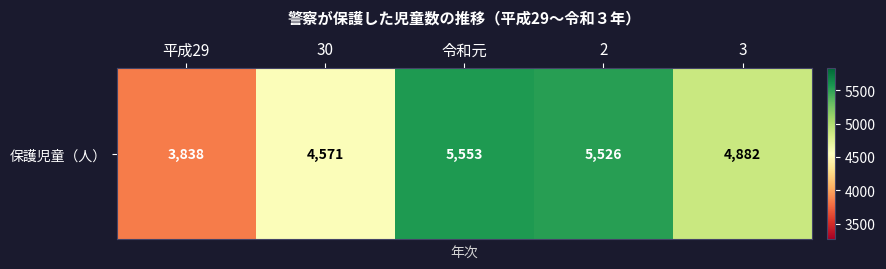

What is the minimum value shown in the chart?

3838